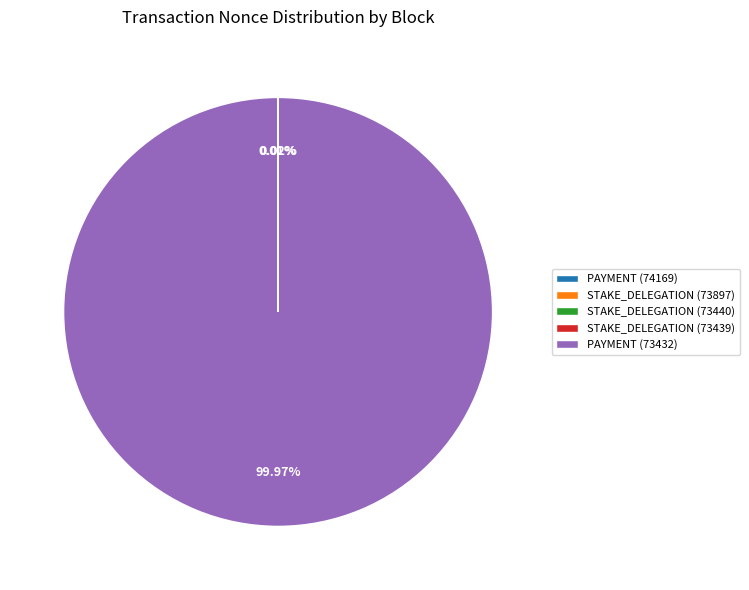

Which category accounts for the majority?

PAYMENT (73432)